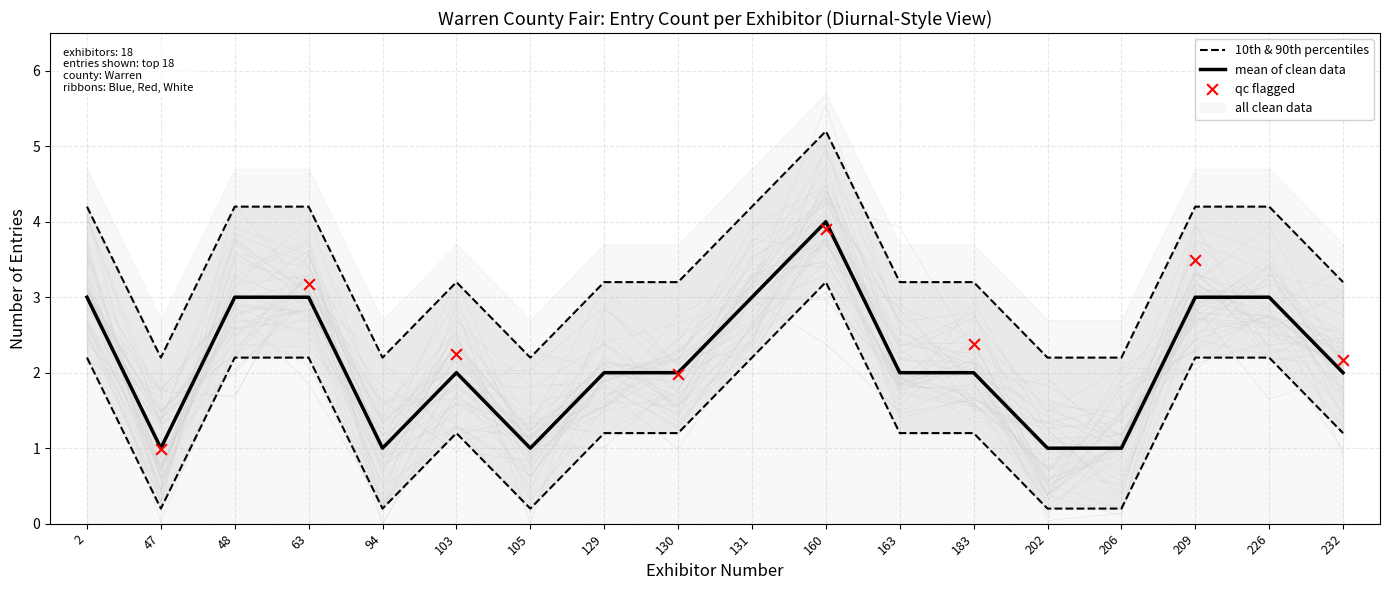

At which category is the sum across all series the highest?

160